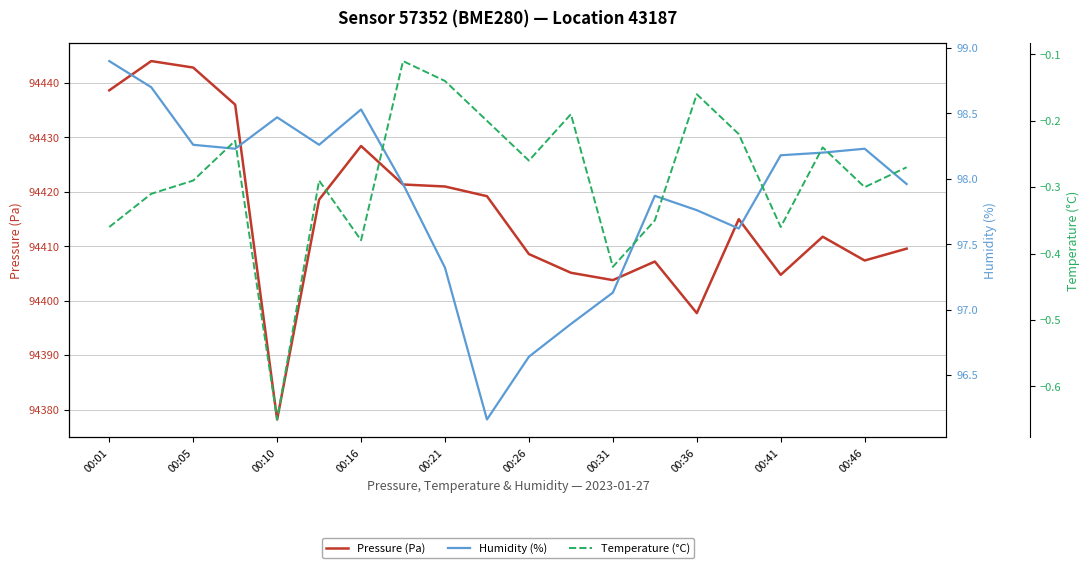

At how many categories does at least one series exceed 69739?

20